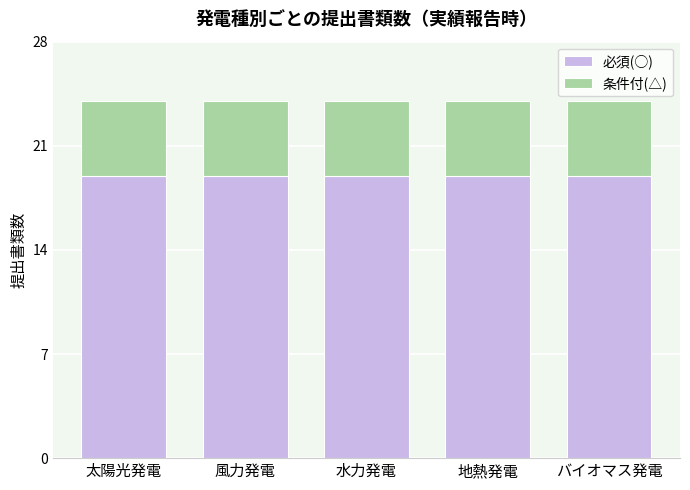

The 必須(○) series shows 19 at バイオマス発電. True or false?

True